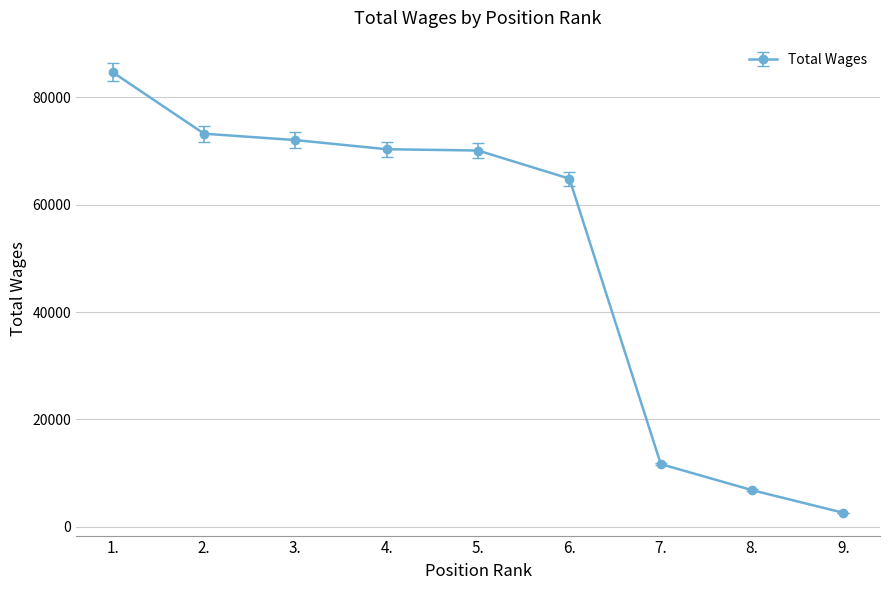

At which category does the chart reach its peak across all series?

1.